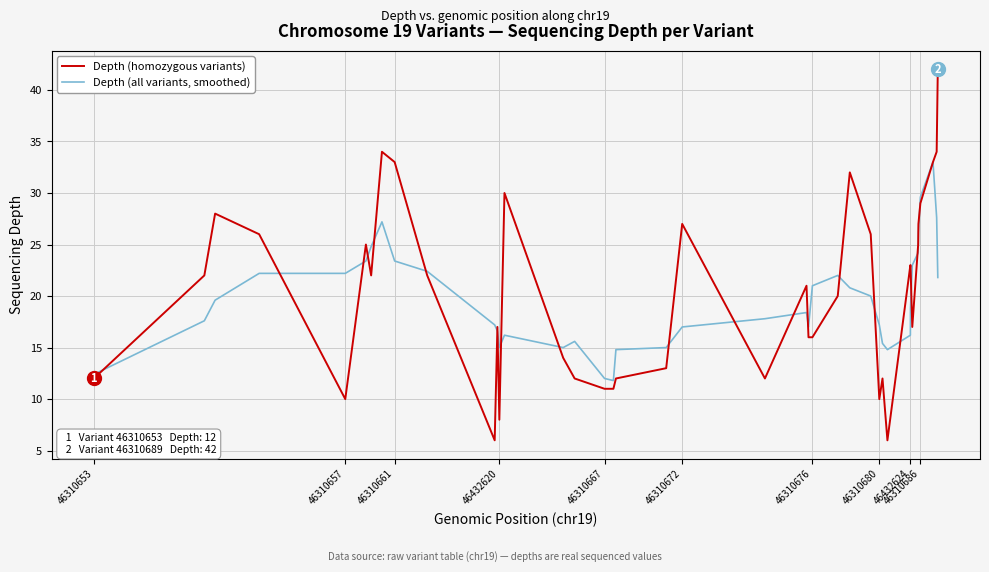

What is the minimum value shown in the chart?

6.0